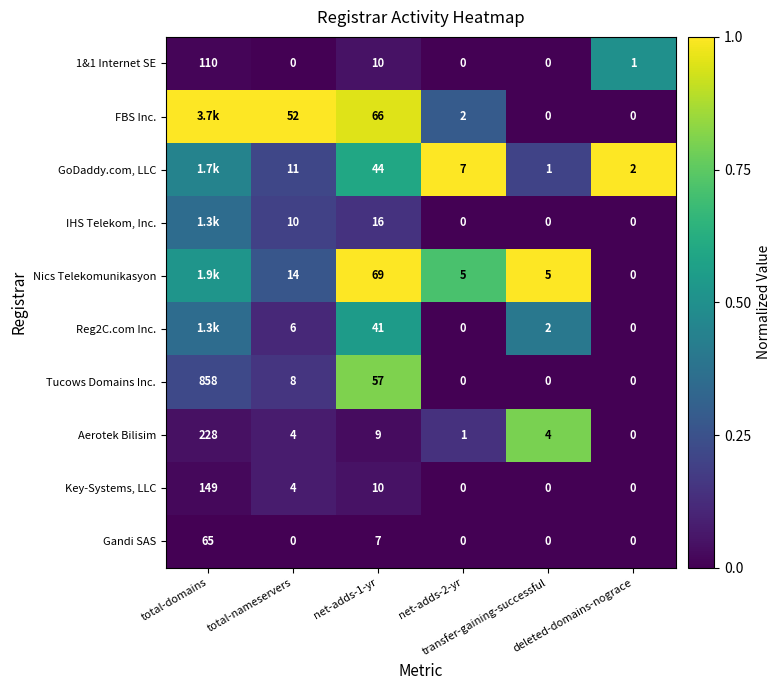

Which has a higher value, total-nameservers or deleted-domains-nograce?

deleted-domains-nograce